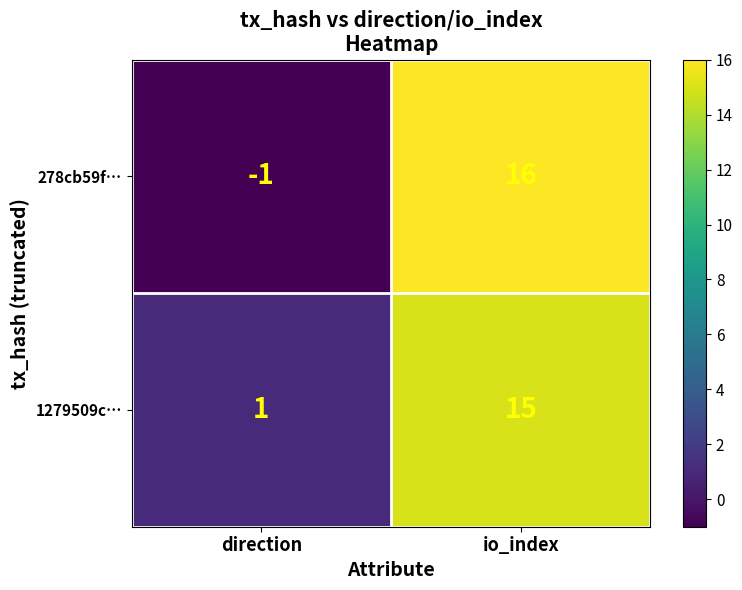

Rank the series by their maximum value, from lowest to highest.

1279509c…, 278cb59f…